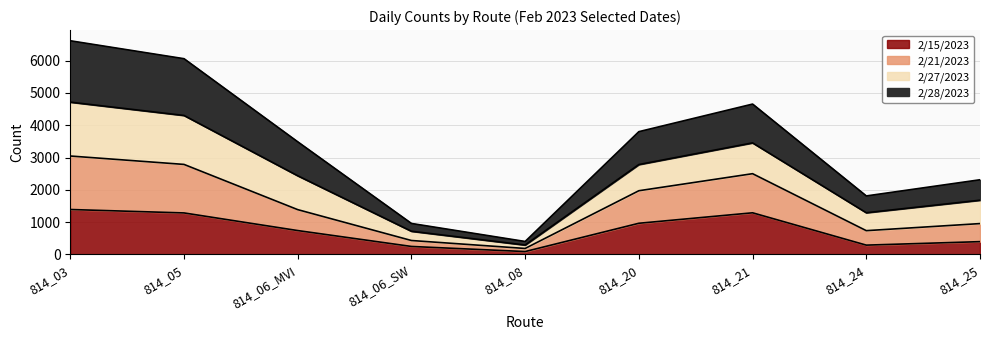

What is the value of the 2/21/2023 point at the 9th from the left?

956